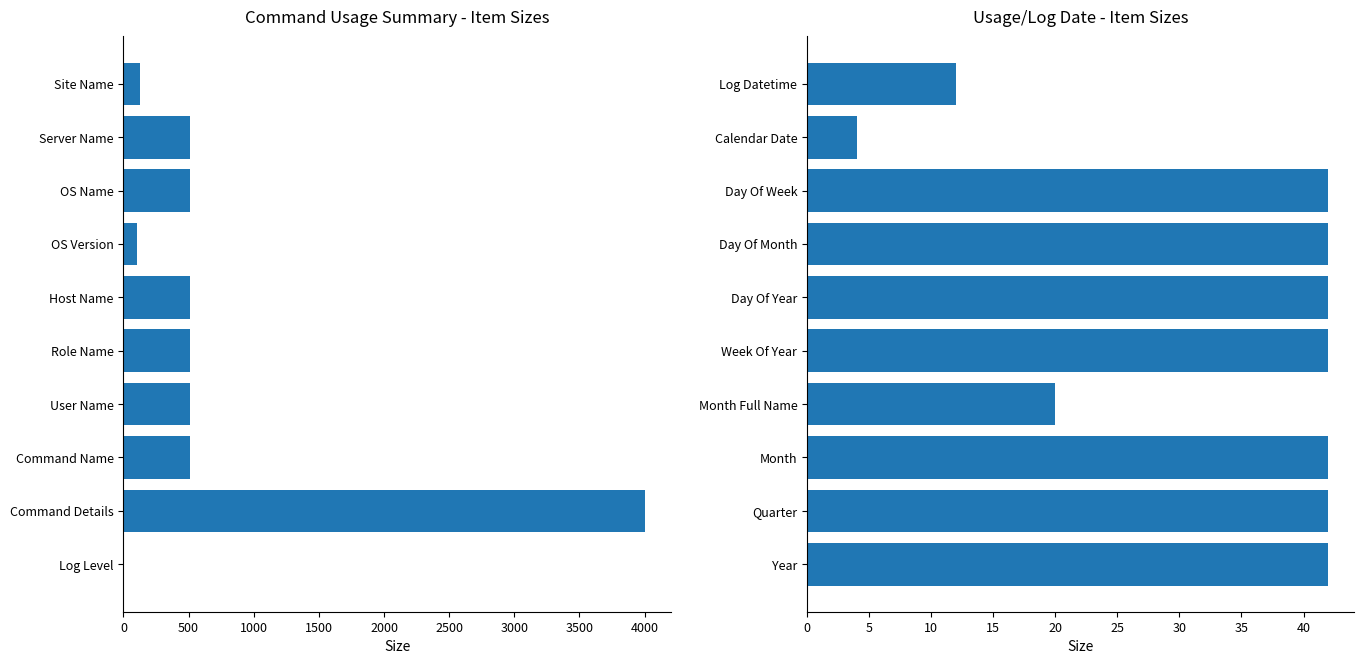

Rank the series by their maximum value, from highest to lowest.

Command Usage Summary, Usage/Log Date